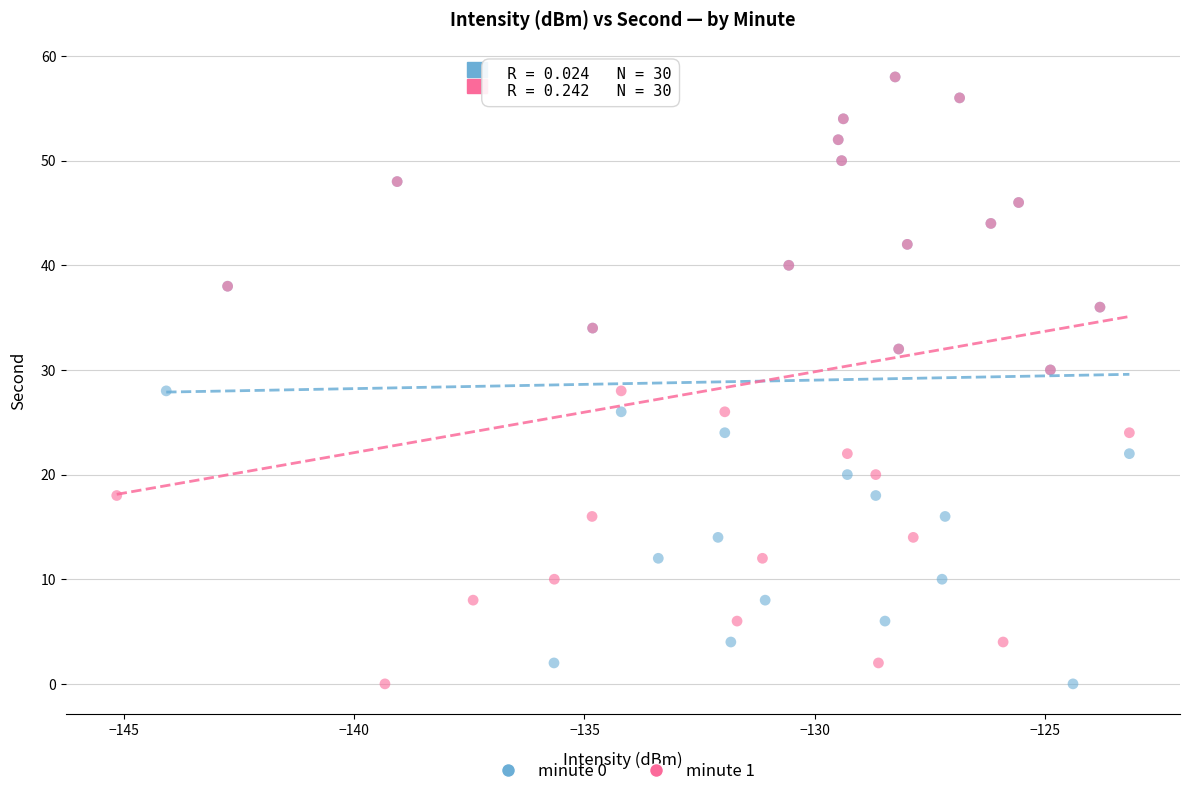

What are all the series names shown in the legend?

minute 0, minute 1